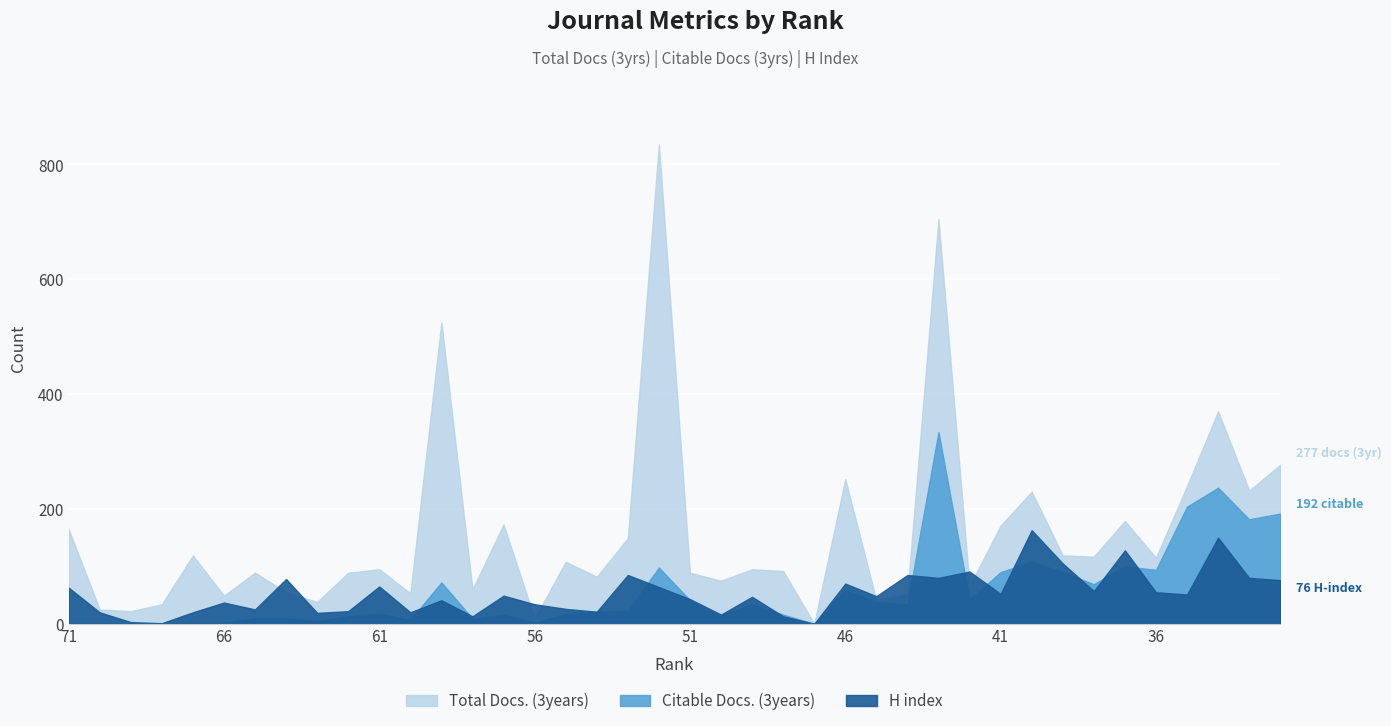

True or false: Total Docs. (3years) and Citable Docs. (3years) cross at least once.

False